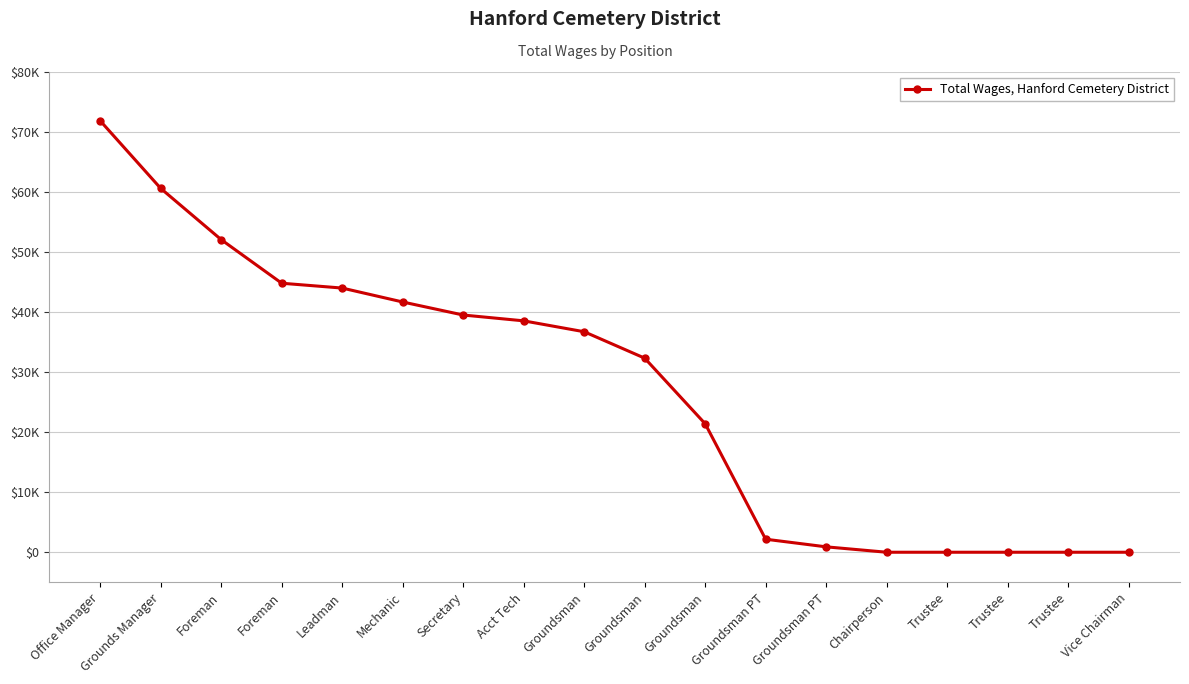

Does the chart have visible grid lines?

Yes